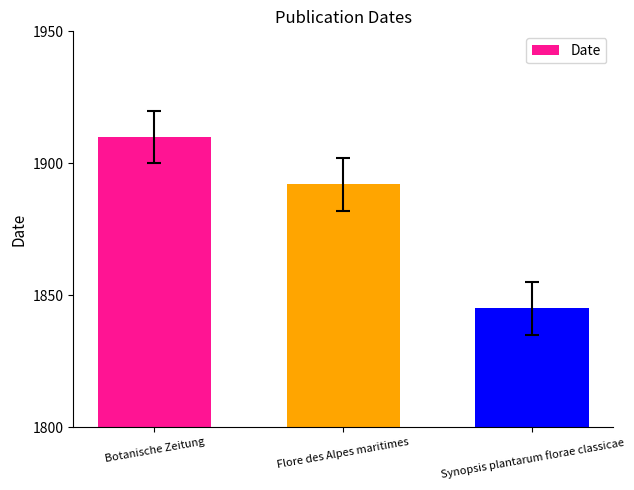

Reading left to right, list all the values displayed in this chart.

1910	1892	1845